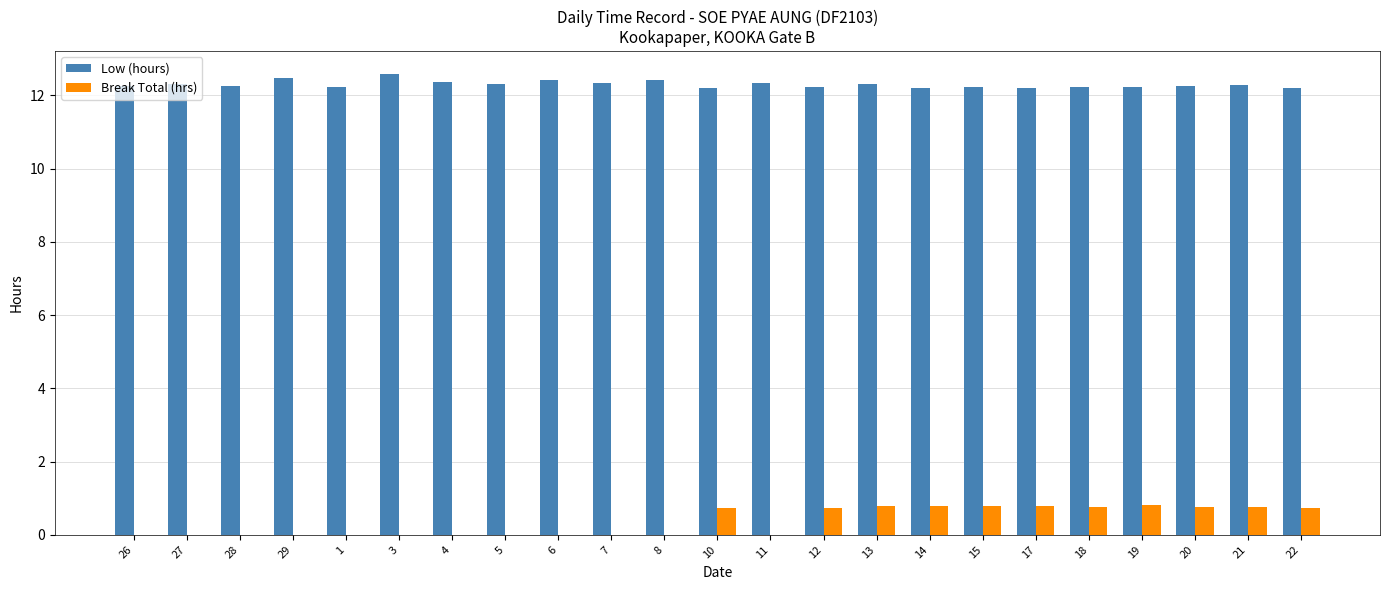

What value does the Low (hours) series have at 17?

12.2